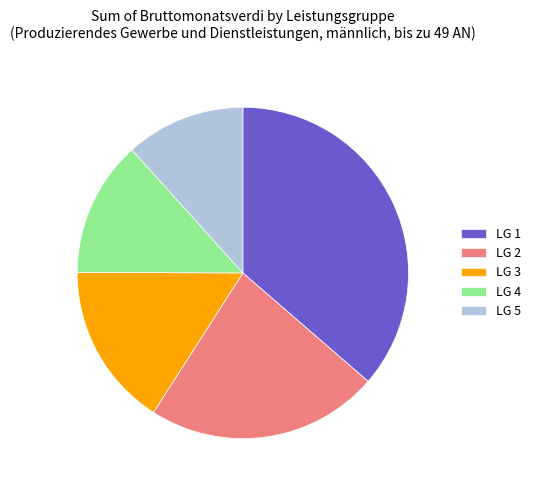

Rank the categories by value from lowest to highest.

LG 5, LG 4, LG 3, LG 2, LG 1